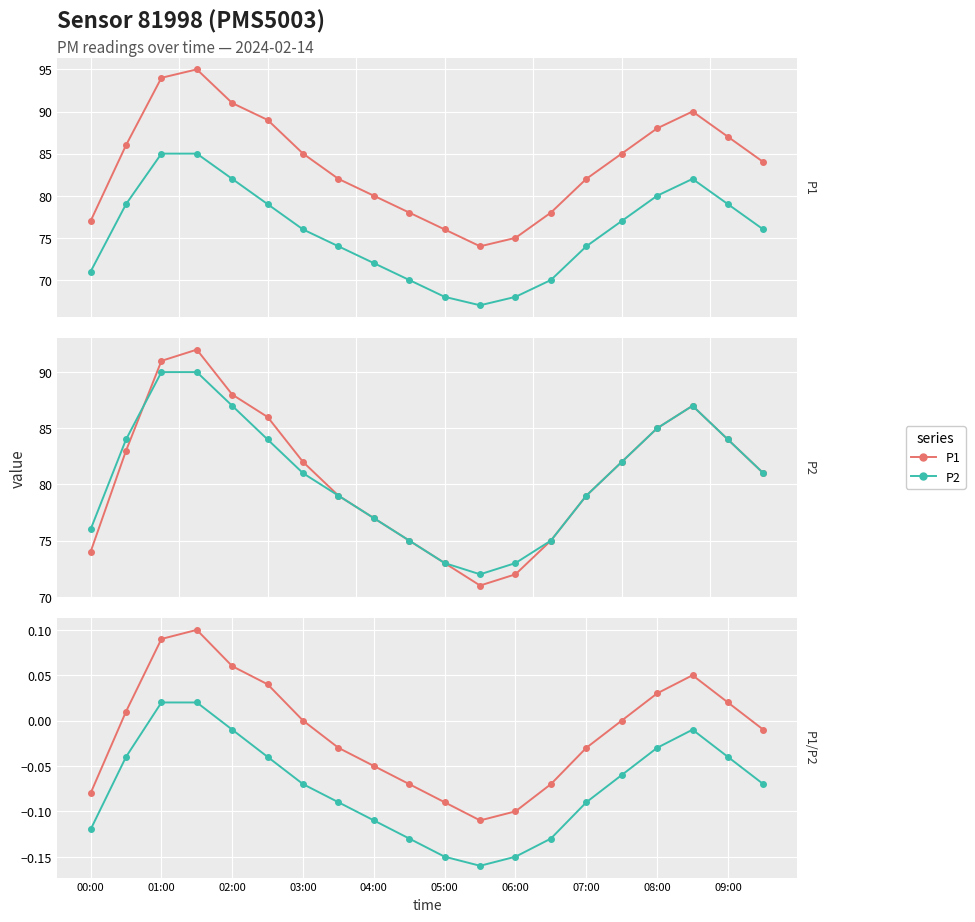

What is the difference between the maximum and minimum values in the P1 series?

0.2